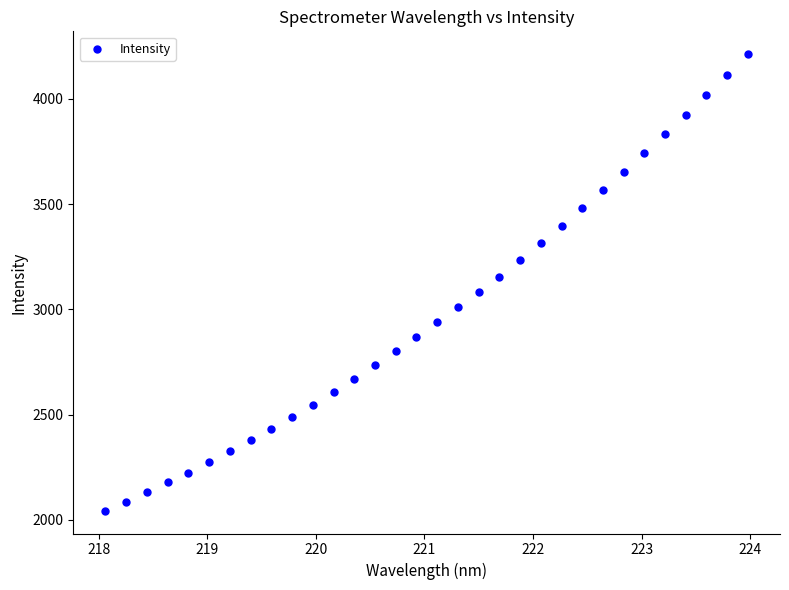

What is the range of Y values (max minus min)?

2169.3